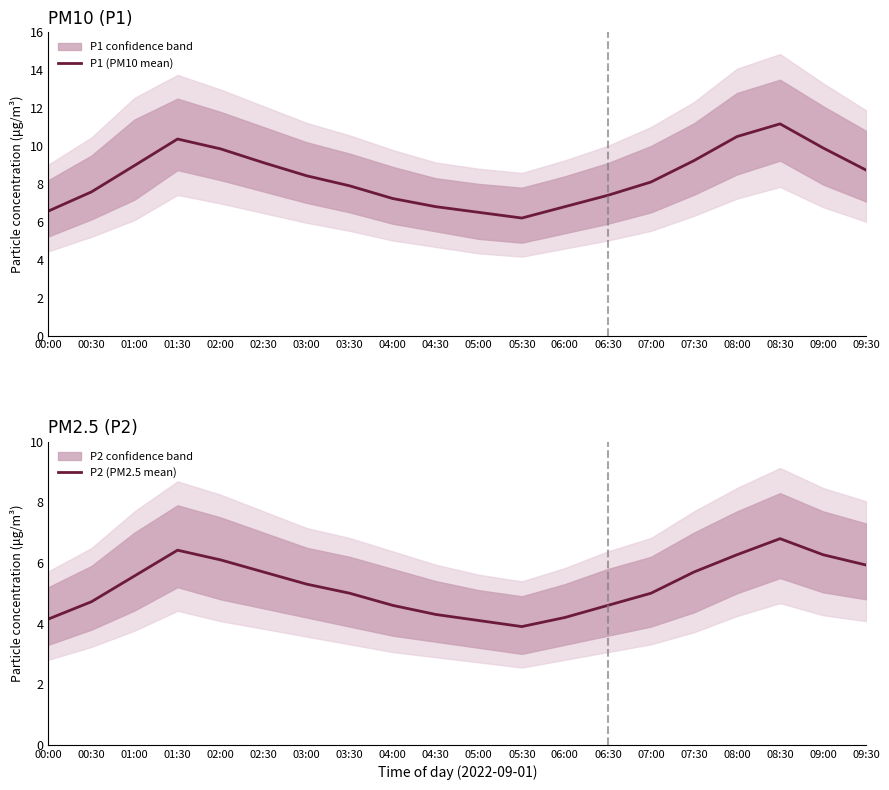

What position from the left is 06:30?

14